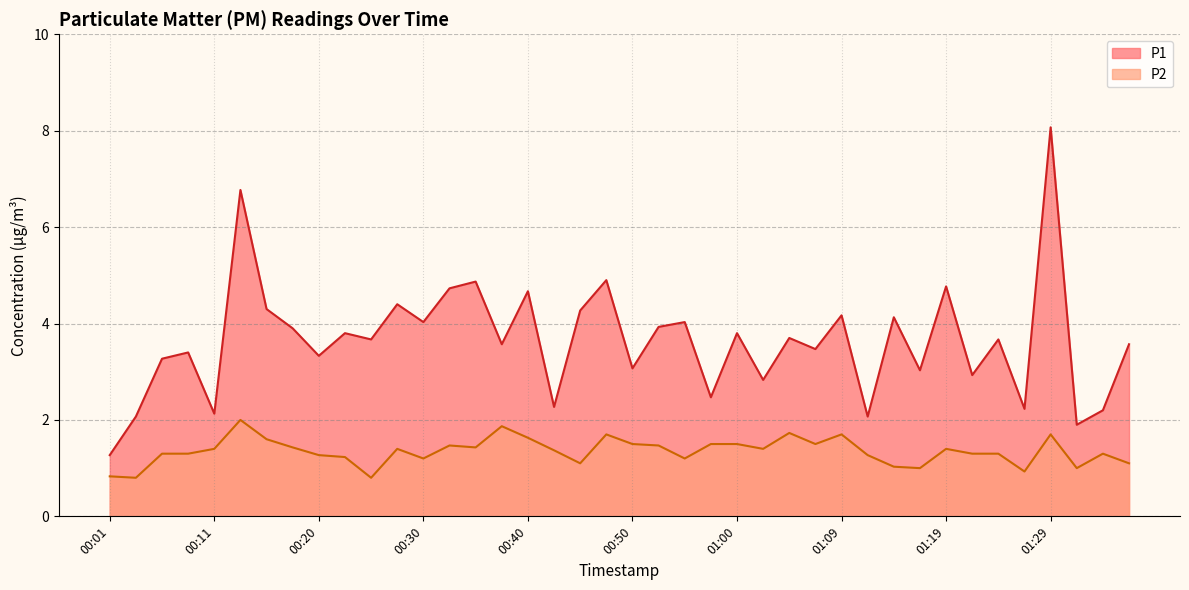

What is the value of the P1 point at the 19th from the left?

4.3